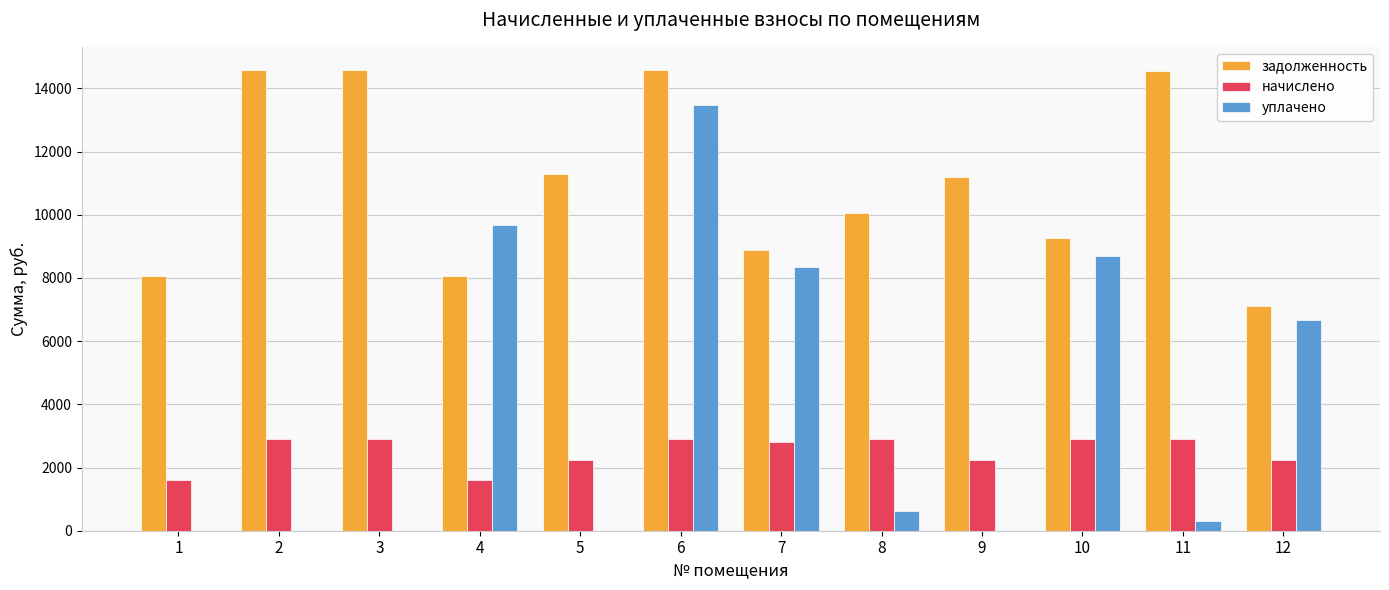

Is it true that уплачено equals 2577.7 at 4?

False